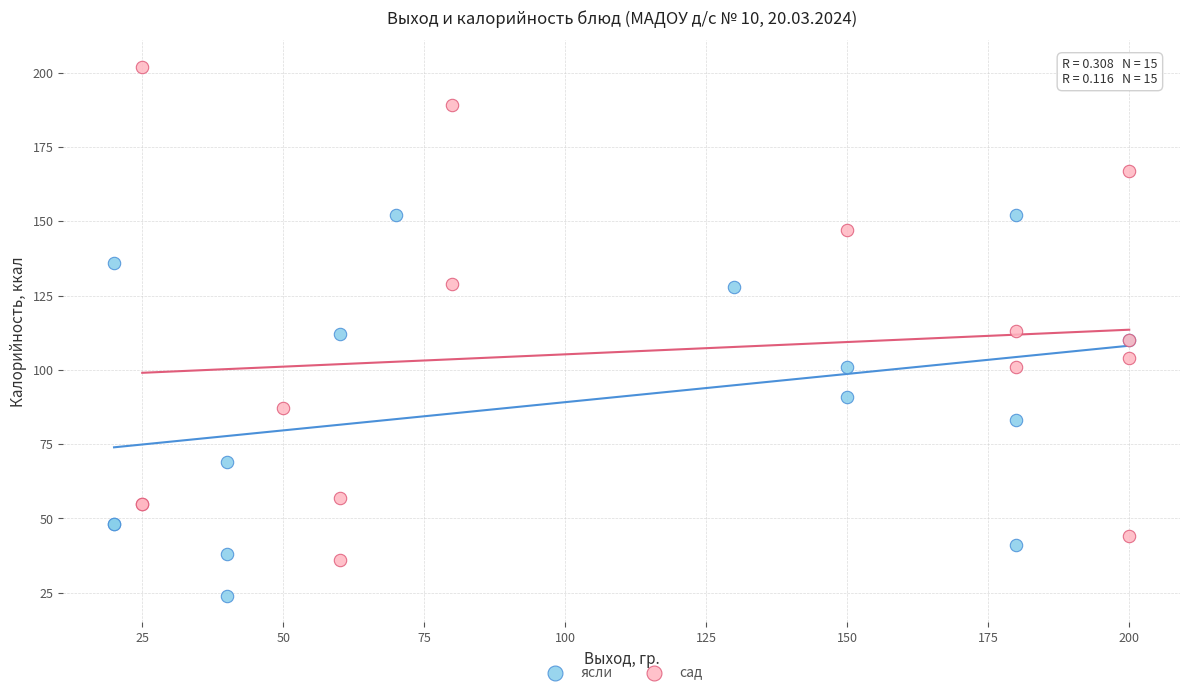

Which series contains the lowest Y value?

ясли